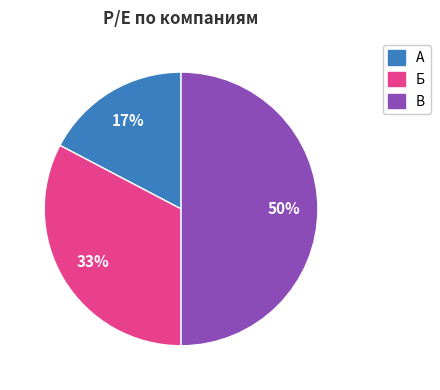

To the nearest percent, what portion does А represent?

17%